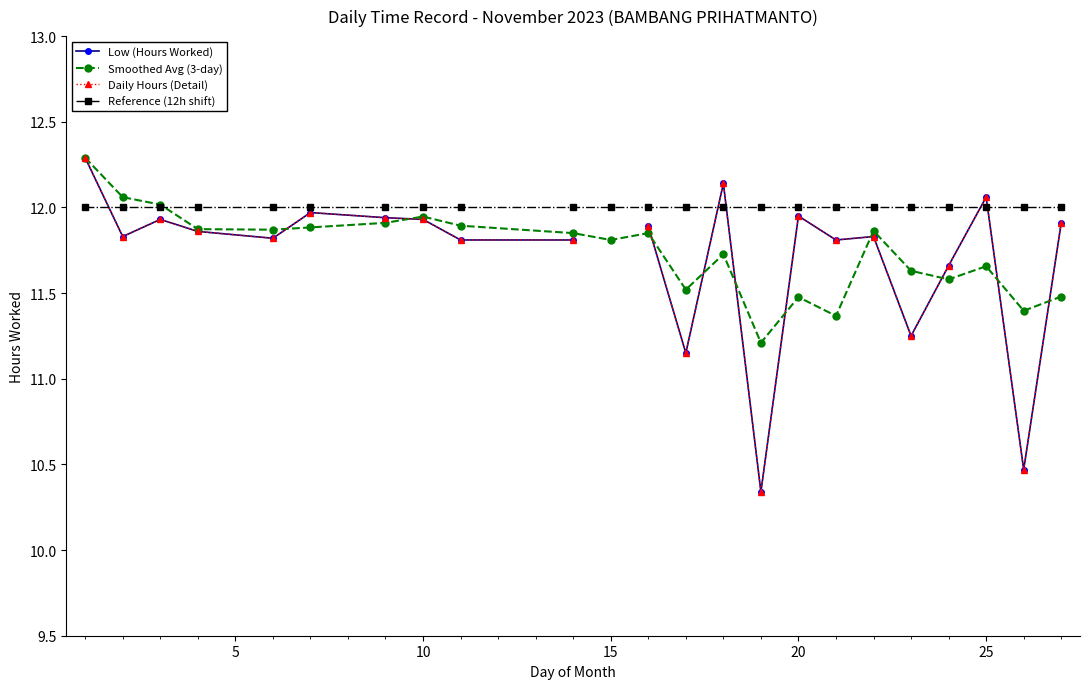

Which series ends up on top after the final intersection of Smoothed Avg (3-day) and Low (Hours Worked)?

Low (Hours Worked)